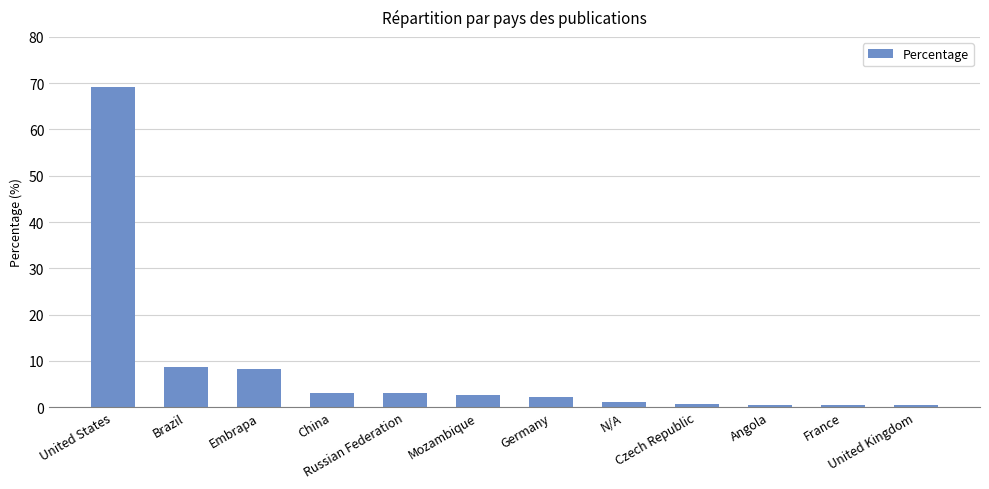

What is the value of the 2nd bar from the left?

8.7